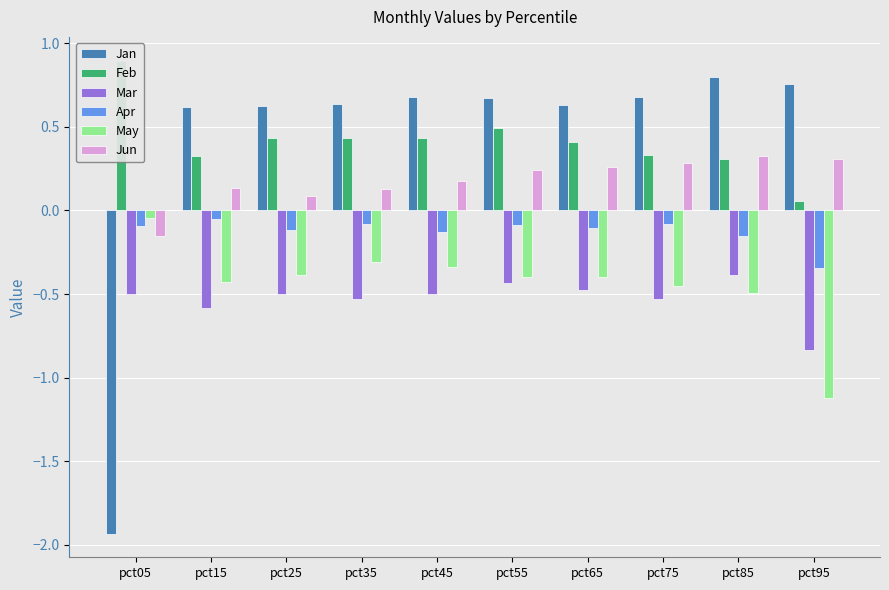

What is the total value across all series at pct05?

-1.8